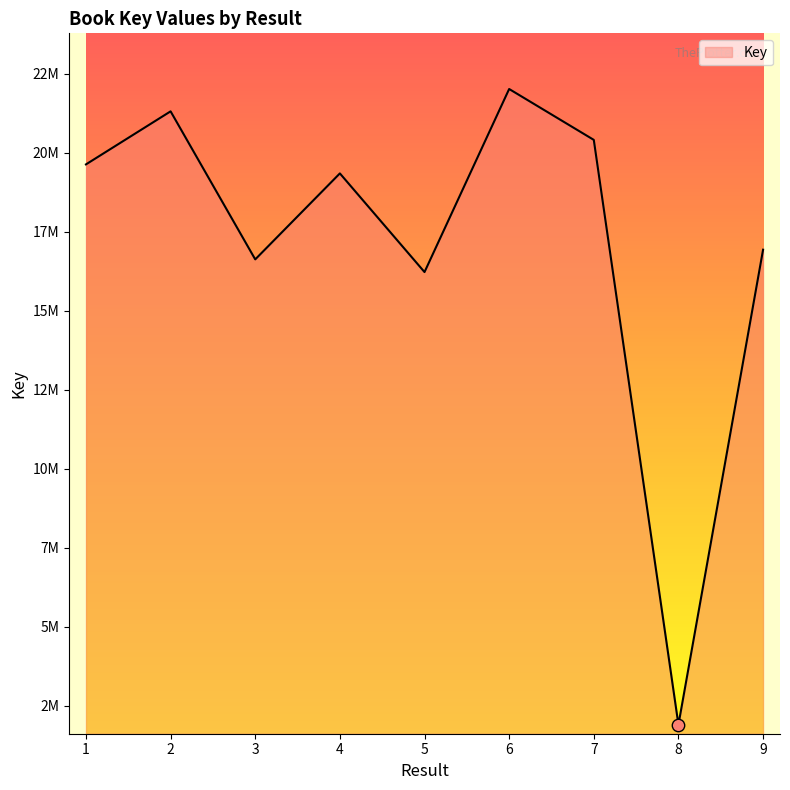

Which has a higher value, 3 or 2?

2